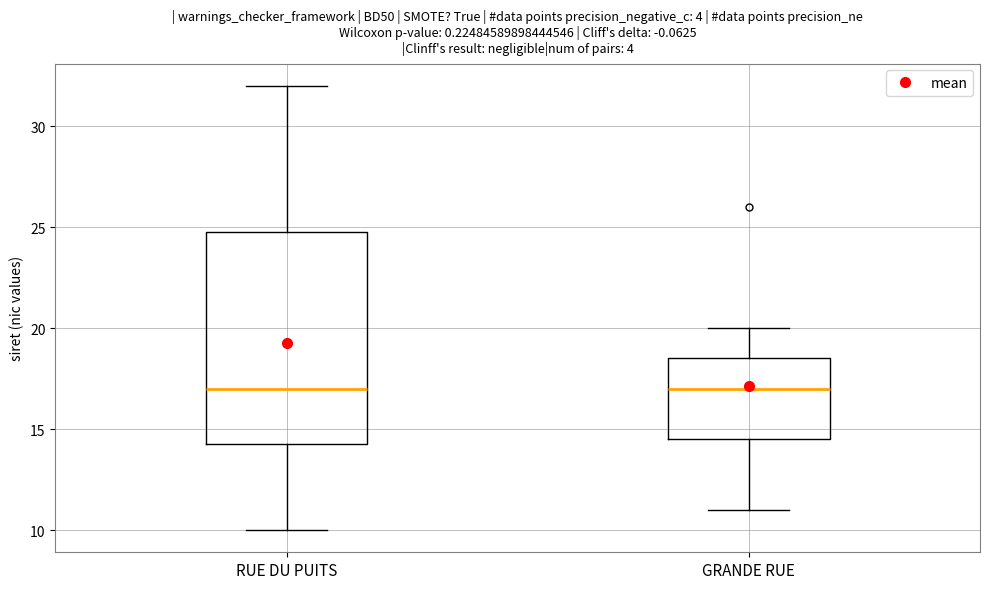

Where does the median line of the box for RUE DU PUITS sit on the y-axis? The values are not printed on the chart, so give them approximately, as read against the axis.

17.0